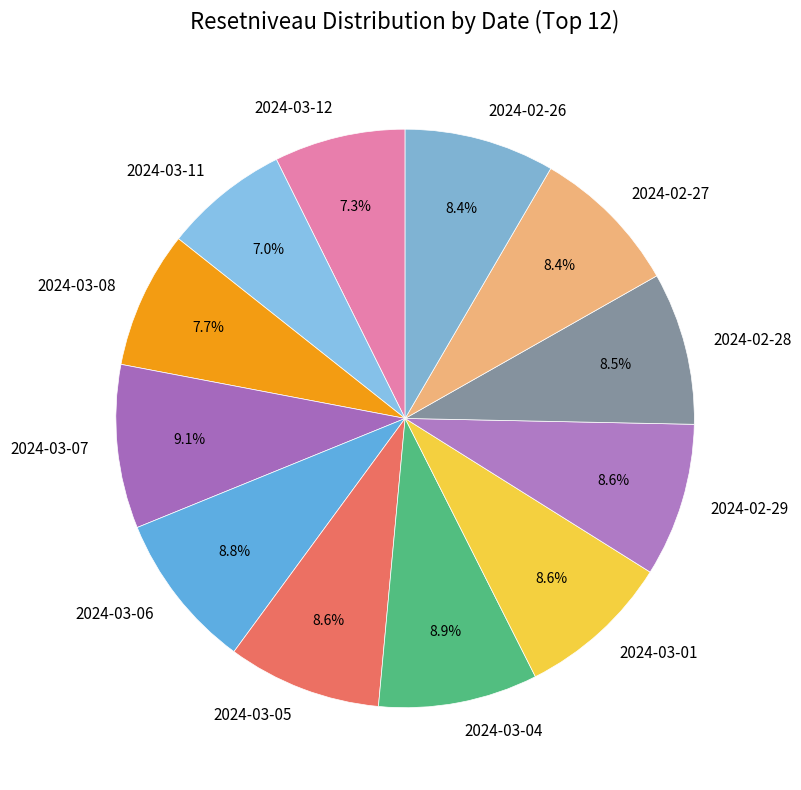

What percentage is NOT represented by 2024-02-28?

91.5%